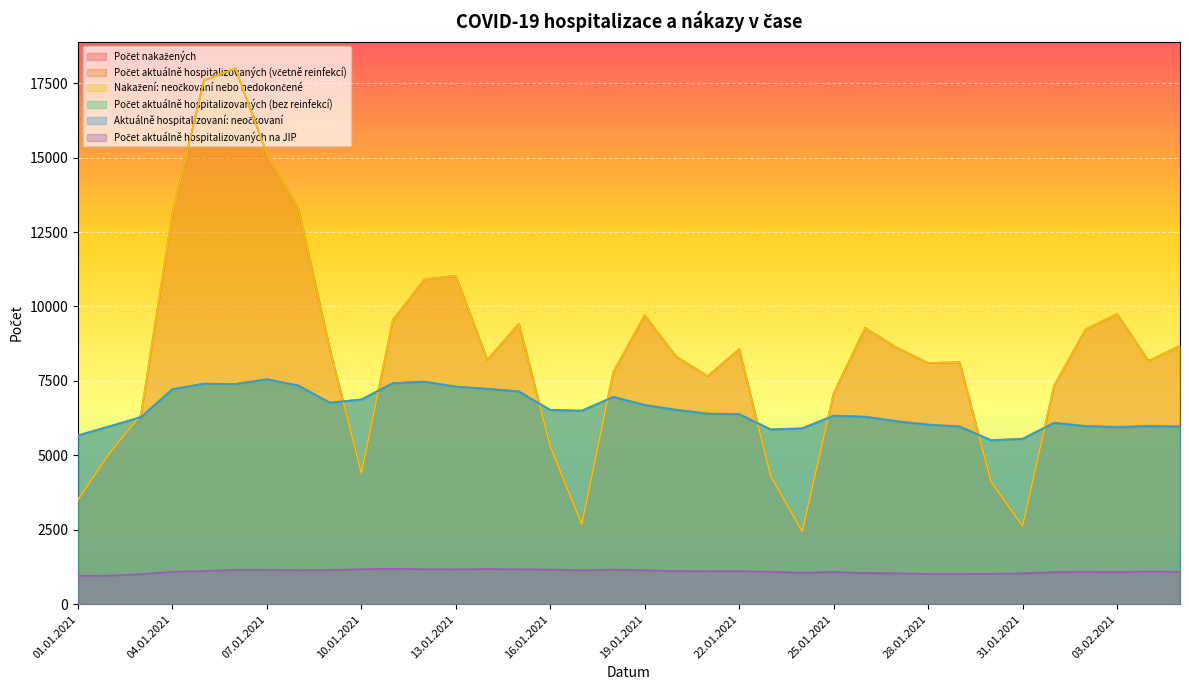

At which category does Počet aktuálně hospitalizovaných na JIP reach its first local valley?

08.01.2021